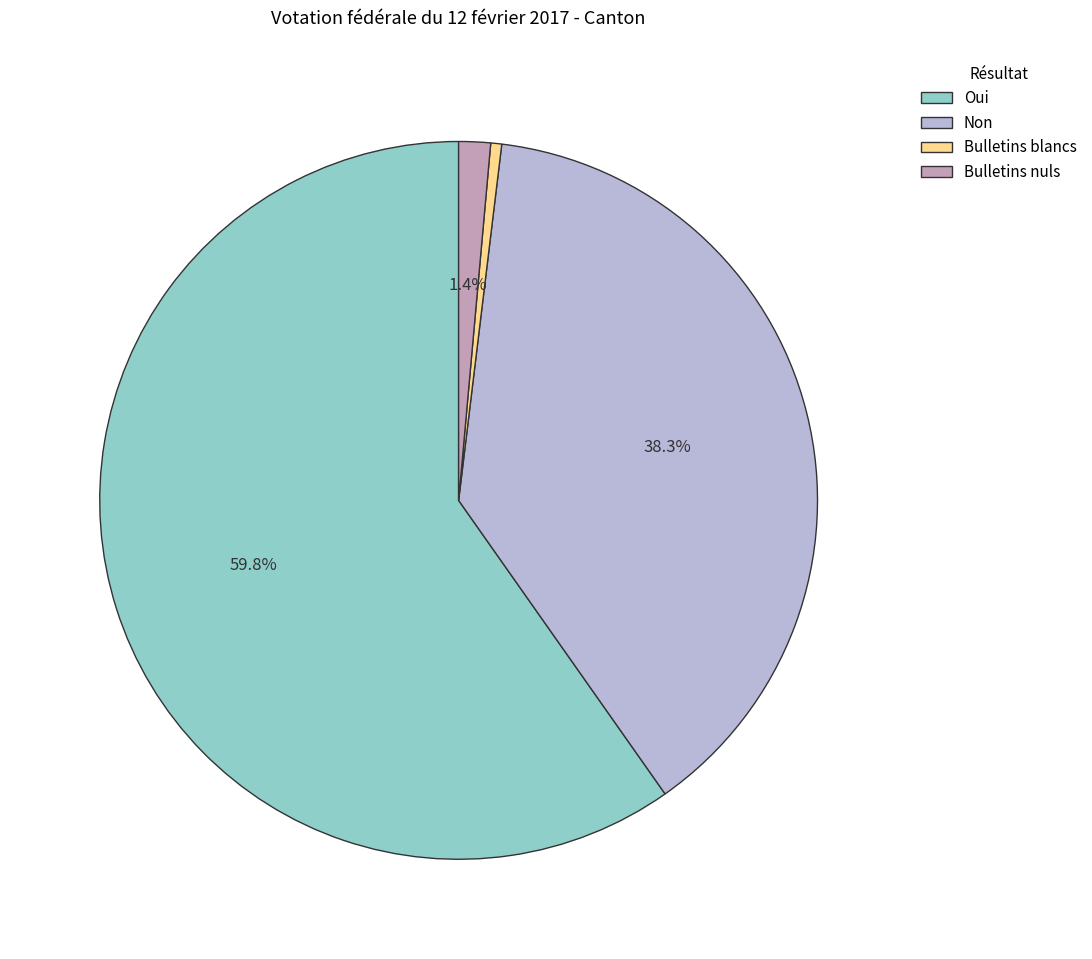

How many slices are in this pie chart?

4